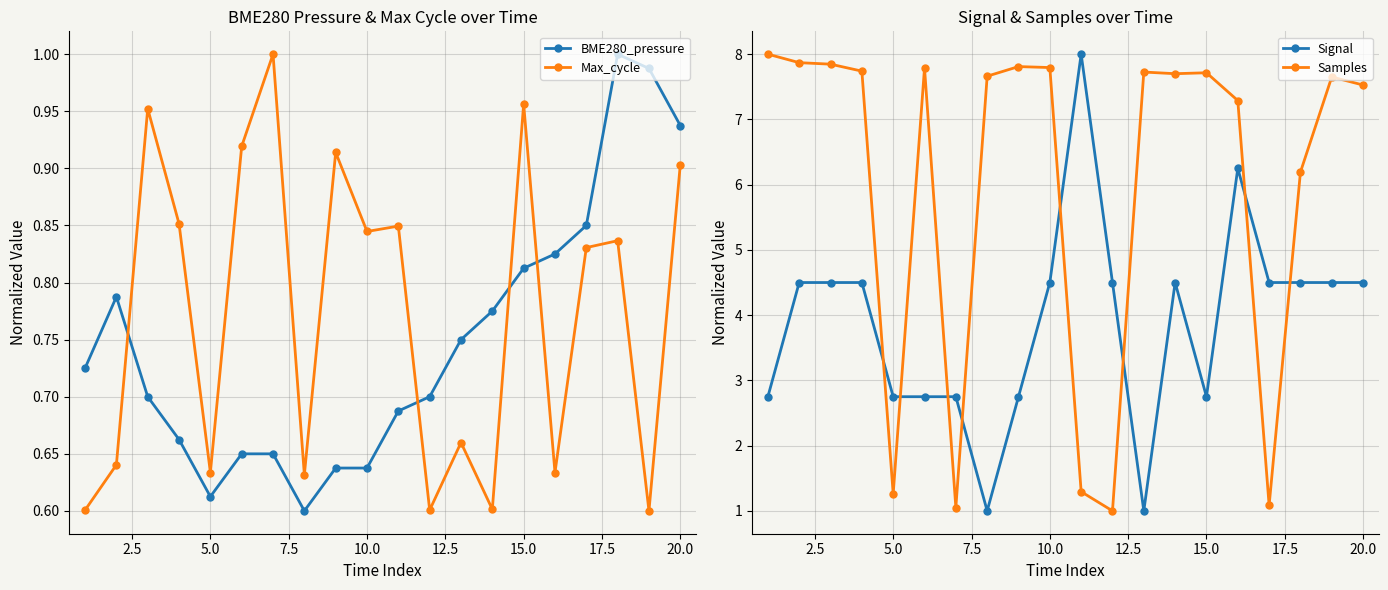

True or false: Signal and Max_cycle cross at least once.

False